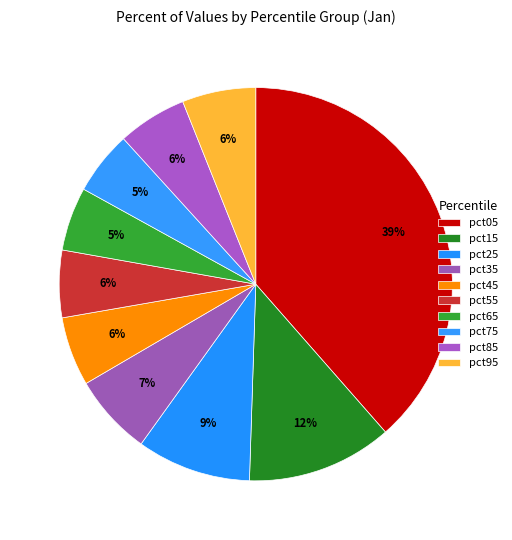

To the nearest percent, what is the combined percentage of pct05 and pct15?

51%